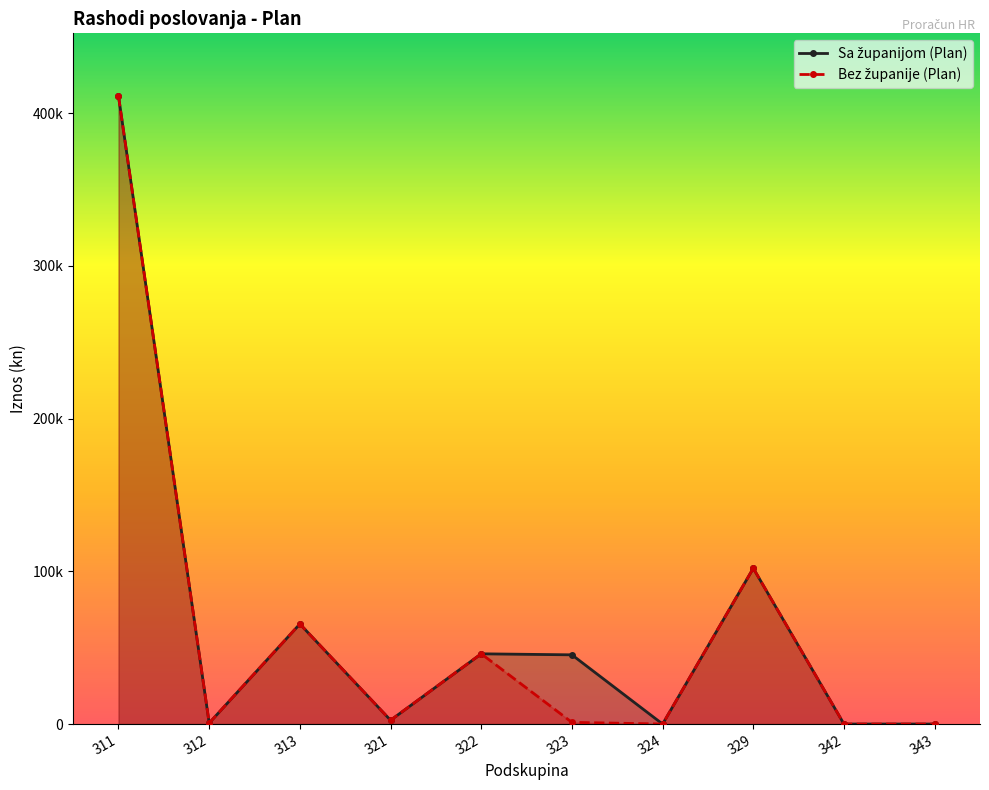

Reading left to right, transcribe all the data shown in this chart.

Sa županijom (Plan): 411140.0	650.0	65520.0	2481.0	45981.1	45310.0	0.0	102000.0	0.0	0.0
Bez županije (Plan): 411140.0	650.0	65520.0	2481.0	45981.1	1100.0	0.0	102000.0	0.0	0.0